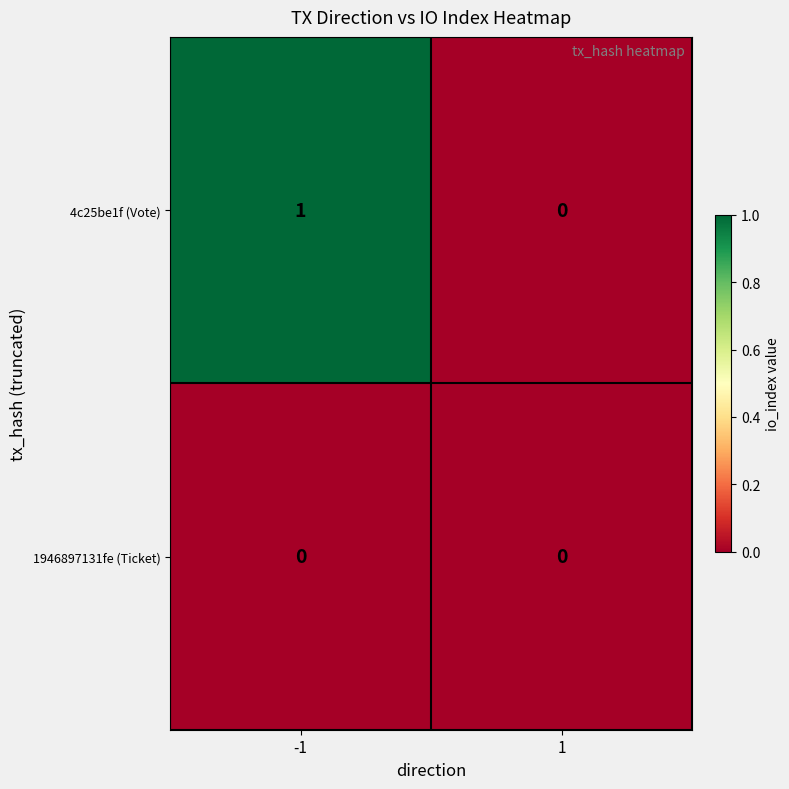

Between -1 and 1, which series saw the biggest shift?

4c25be1f (Vote)